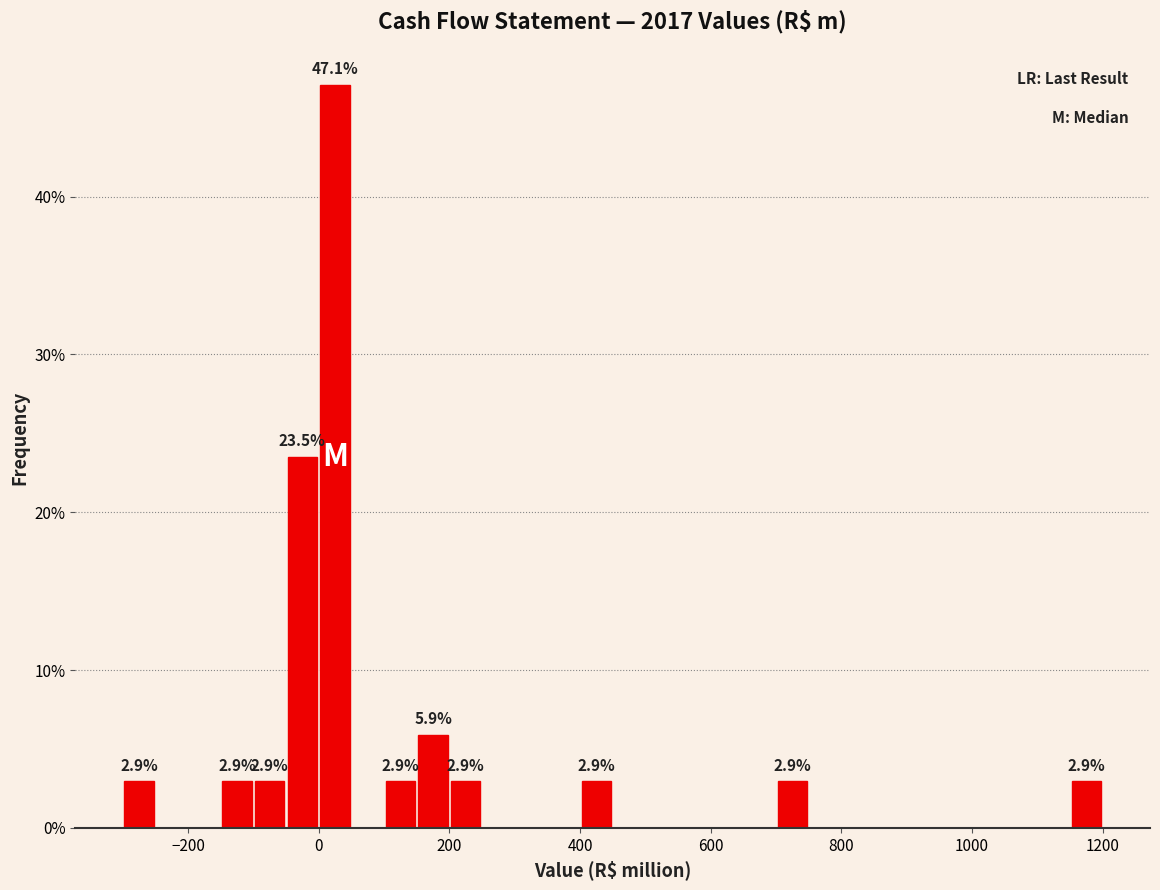

Read against the x-axis, roughly where is the centre of the tallest bar?

20